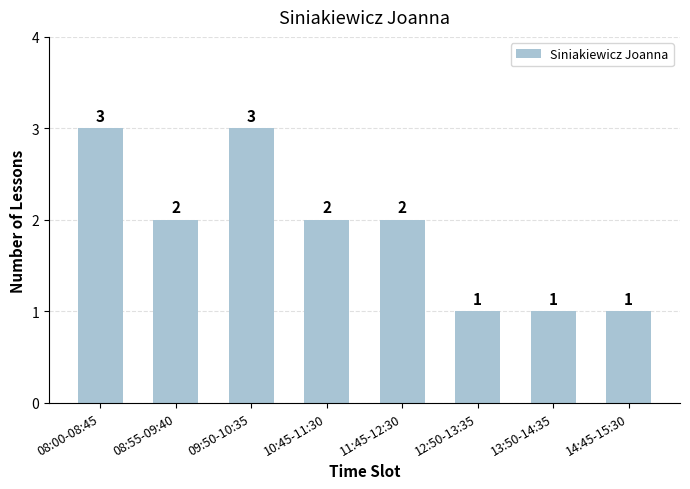

How many data points does each series have?

8